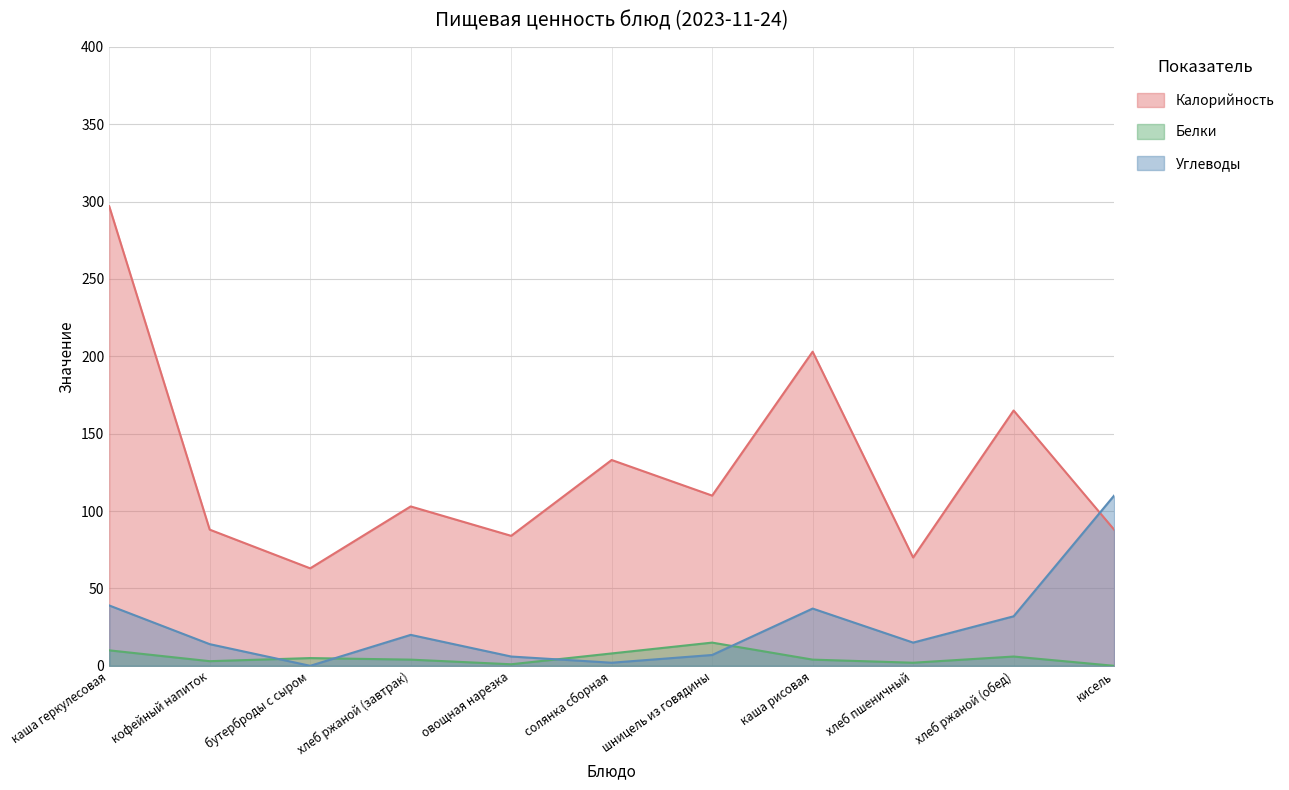

True or false: Белки has a value of 5 at бутерброды с сыром.

True